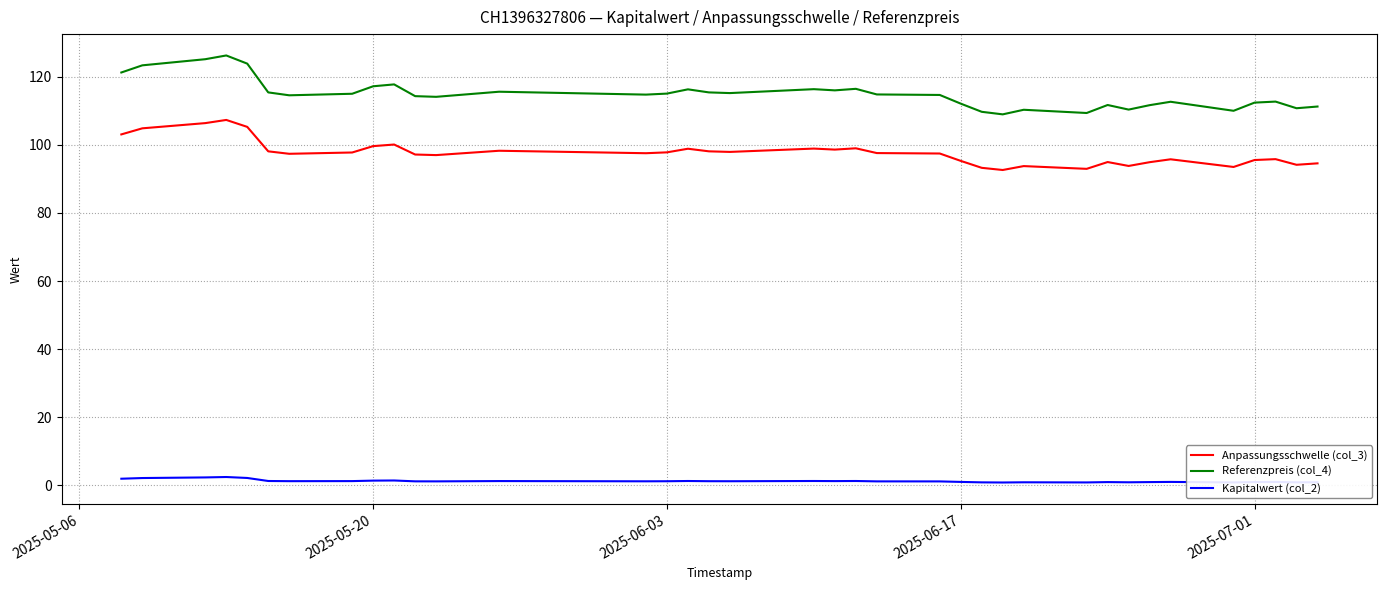

Which series has the largest range (max minus min)?

Referenzpreis (col_4)